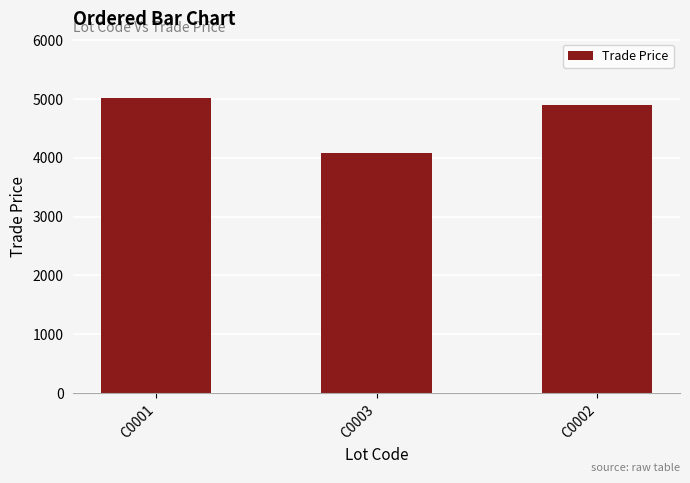

What value does the data have at C0003?

4086.0